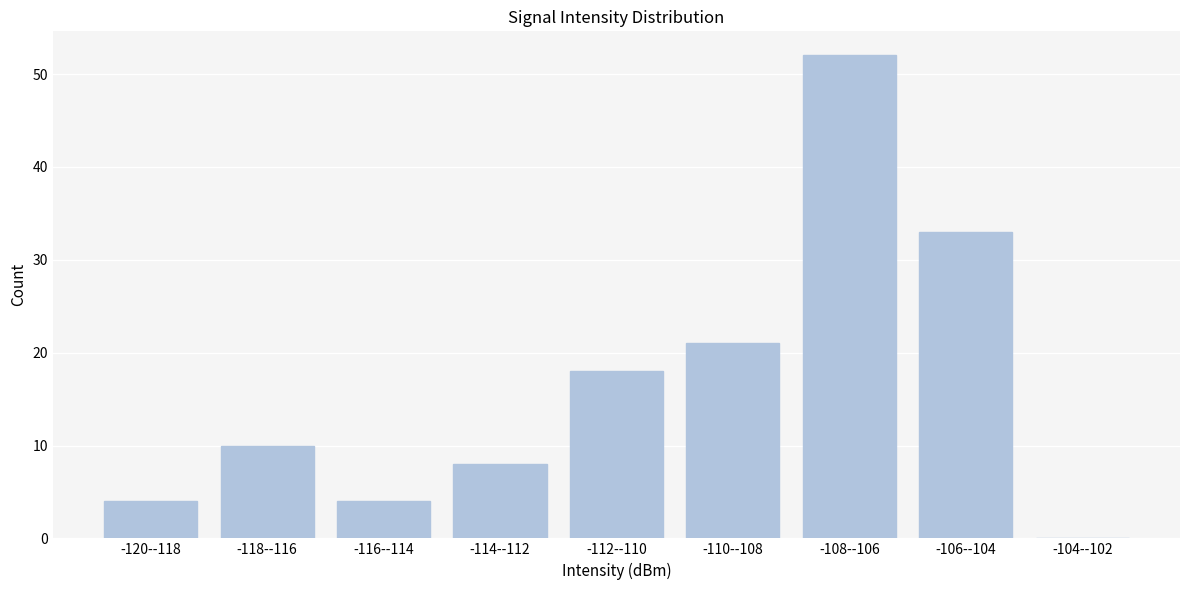

Reading right to left, extract all data points from this chart.

-104--102=0	-106--104=33	-108--106=52	-110--108=21	-112--110=18	-114--112=8	-116--114=4	-118--116=10	-120--118=4